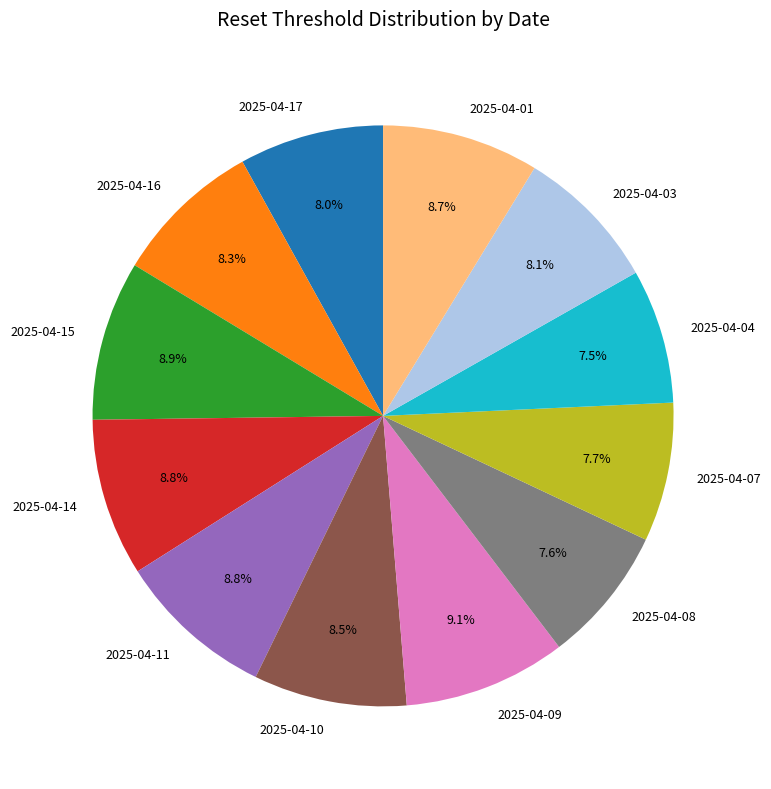

To the nearest percent, what is the average slice percentage?

8%